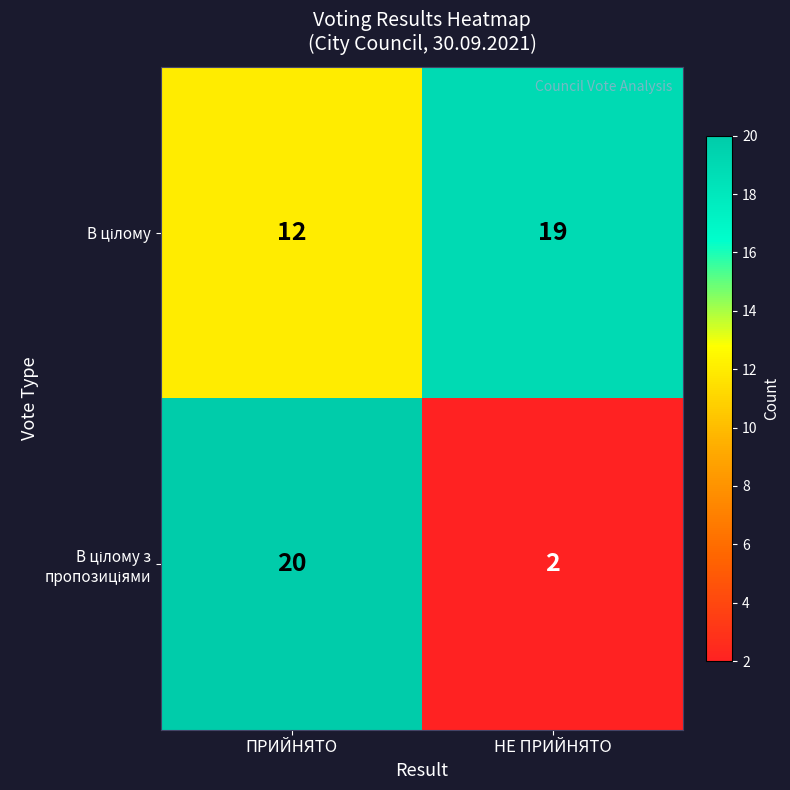

What is the difference between the highest and lowest values at НЕ ПРИЙНЯТО?

17